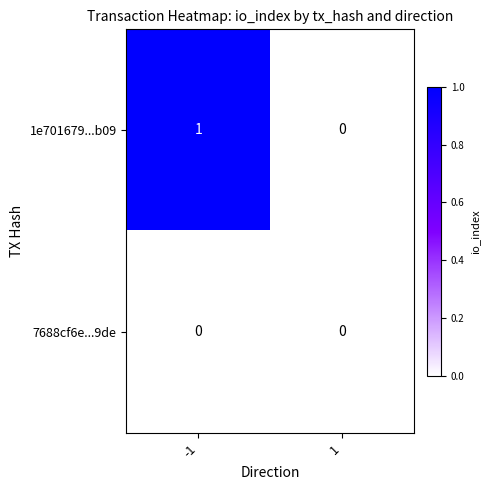

Rank the series by their average value, from highest to lowest.

1e701679...b09, 7688cf6e...9de